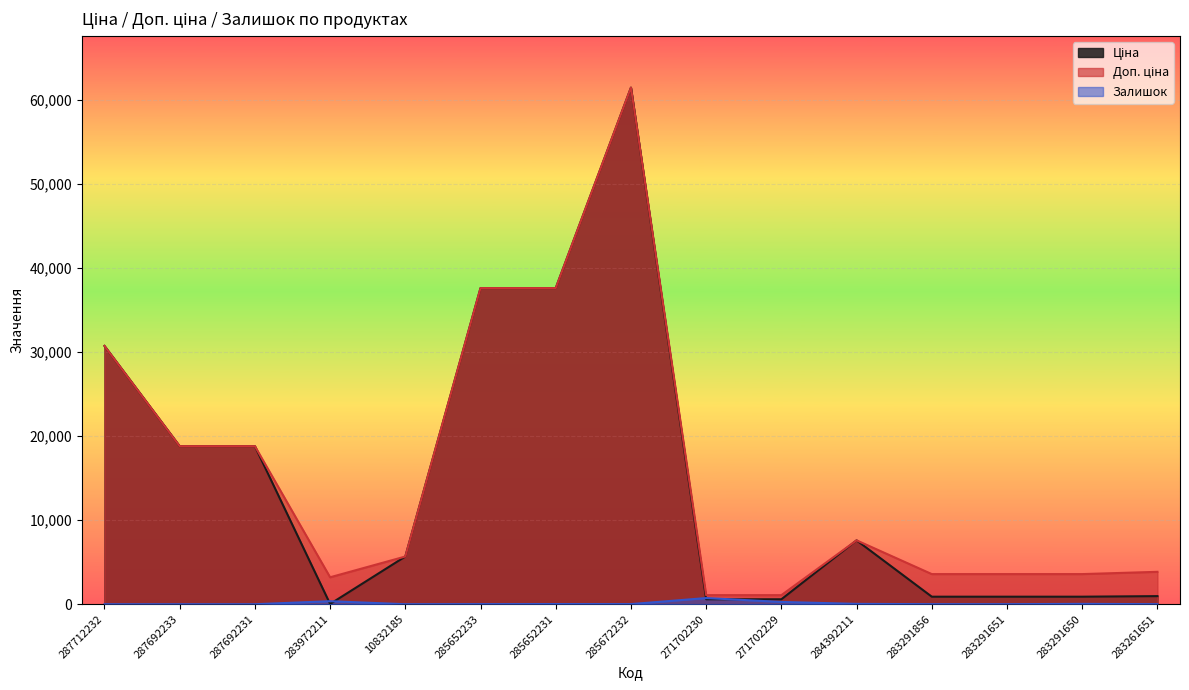

At which label is Доп. ціна closest to 31257?

287712232